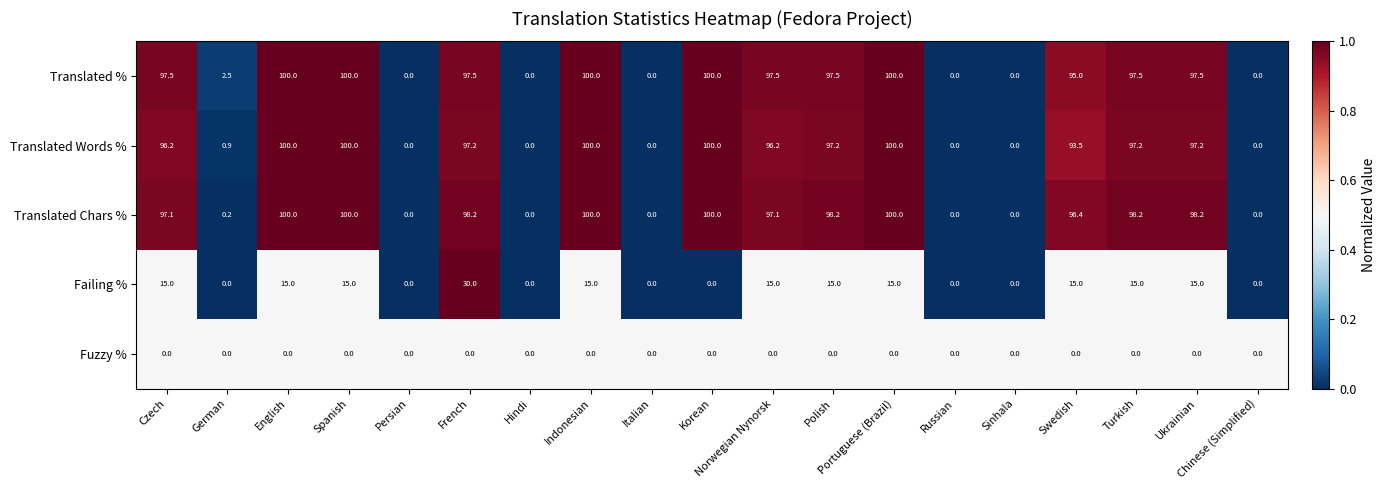

Between Swedish and Turkish, which series saw the biggest shift?

Translated Words %